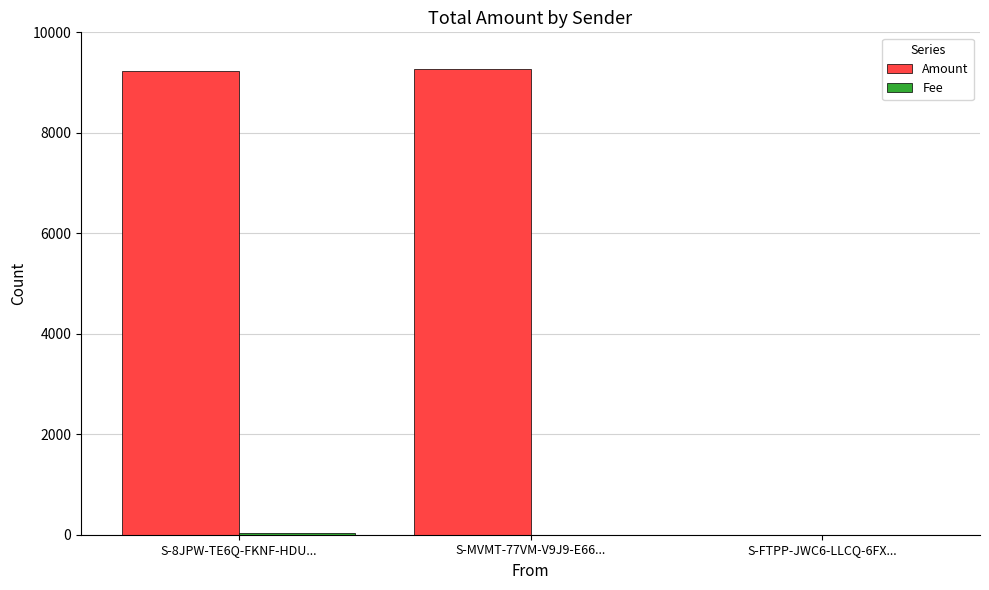

Where is Amount nearest to the value 4638?

S-8JPW-TE6Q-FKNF-HDU...